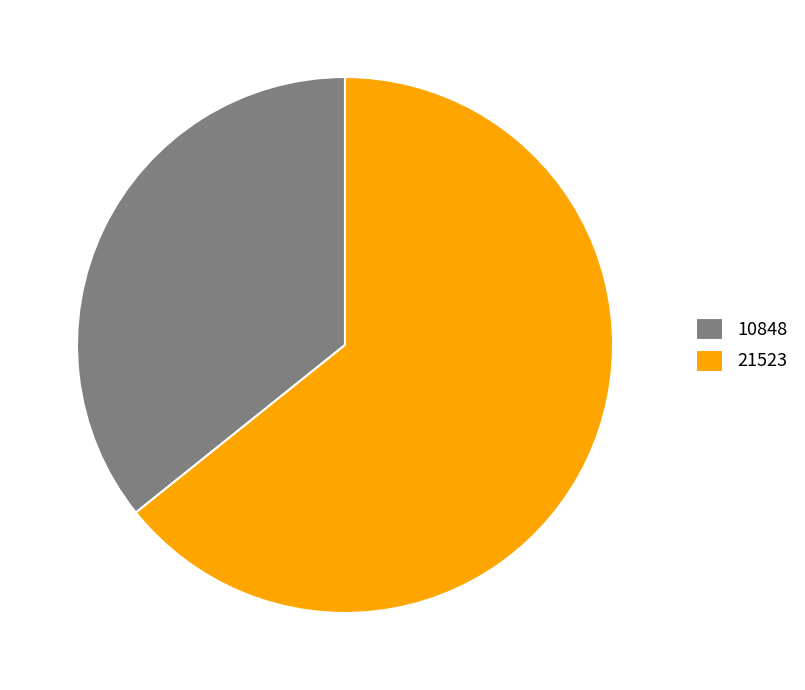

What is the largest slice in the pie chart?

21523